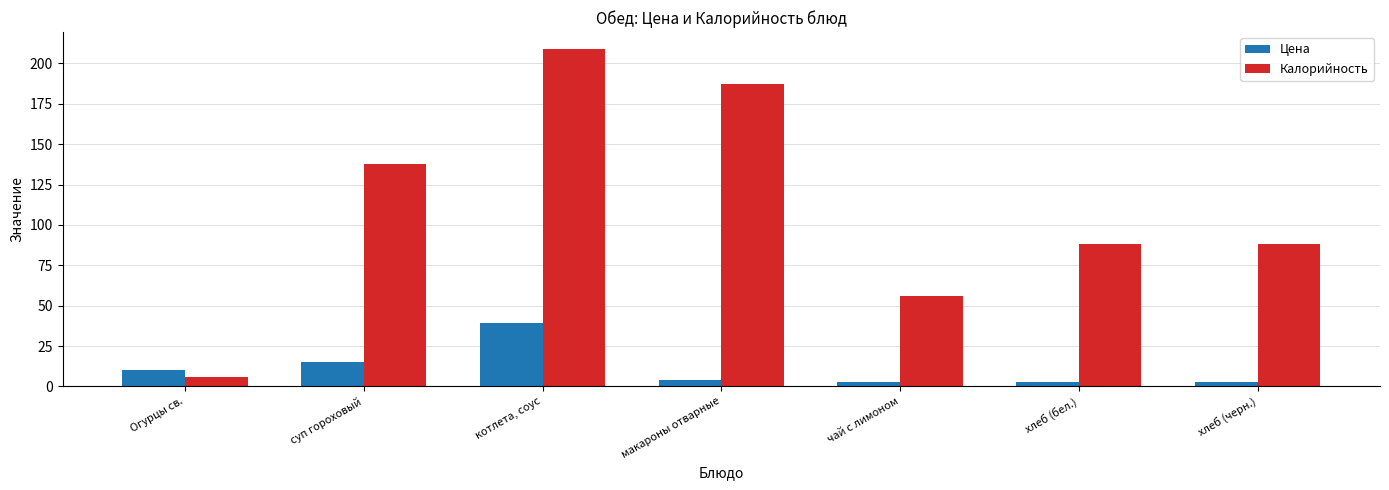

What is the label of the 2nd bar from the right?

хлеб (бел.)